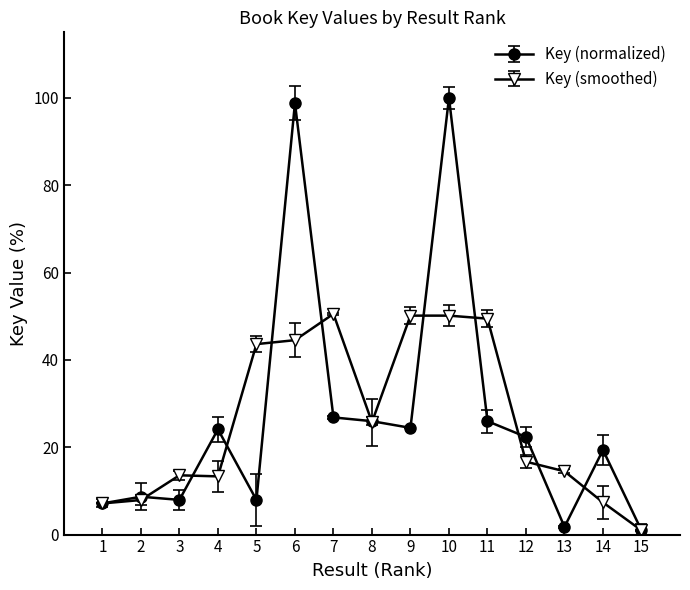

Which series changed the most between 11 and 13?

Key (smoothed)